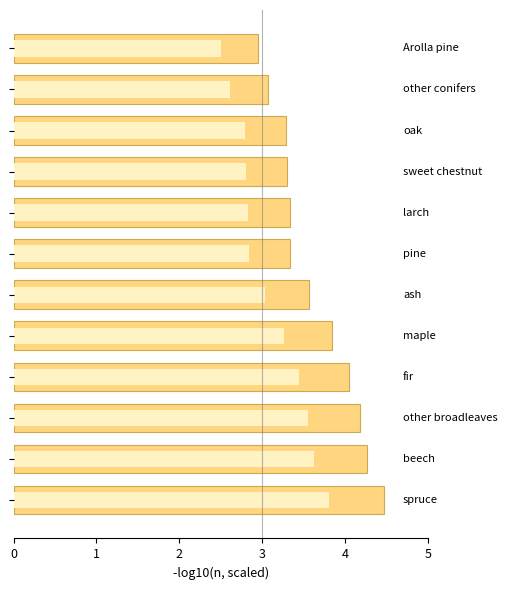

How many bars are there in total?

12